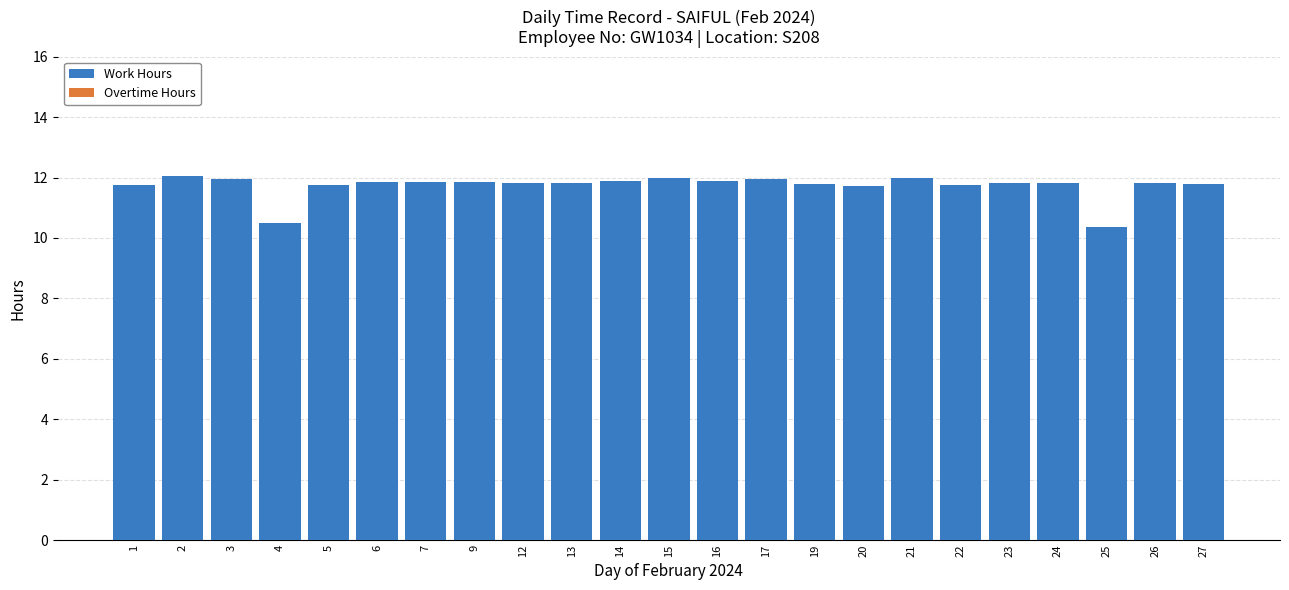

Is it true that the value at 3 is 16.9?

False